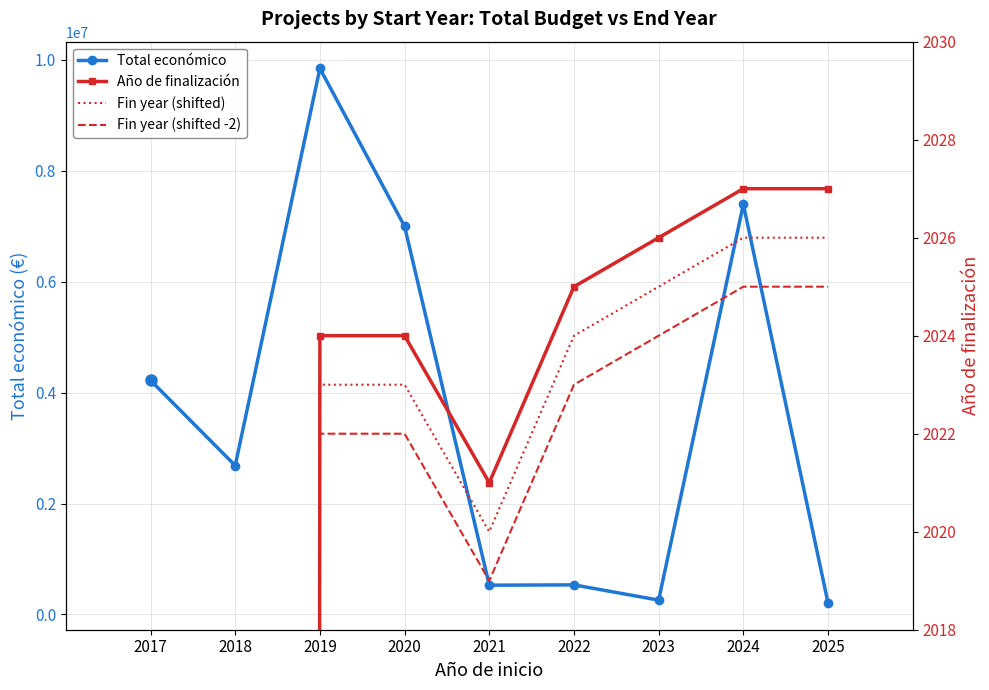

Reading right to left, list all the values displayed in this chart.

Total económico: 206641	7396501	258704	533449	527902	6999254	9847932	2685474	4222425
Año de finalización: 2027	2027	2026	2025	2021	2024	2024	0	0
Fin year (shifted): 2026	2026	2025	2024	2020	2023	2023	0	0
Fin year (shifted -2): 2025	2025	2024	2023	2019	2022	2022	0	0